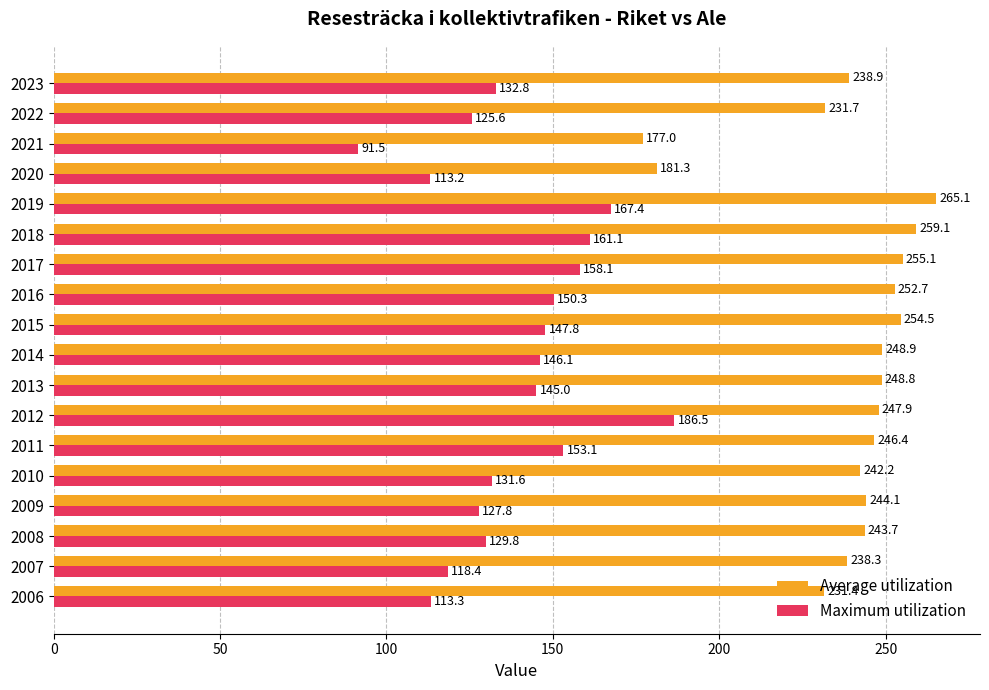

What is the greatest value displayed?

265.1